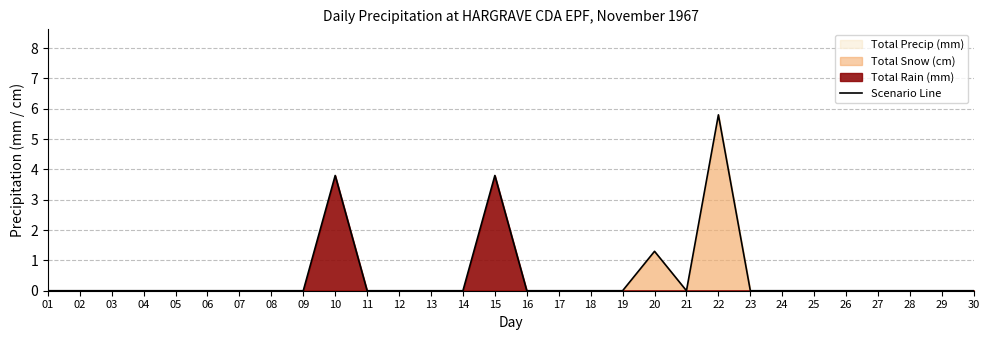

List the labels in order of value, largest first.

22, 10, 15, 20, 01, 02, 03, 04, 05, 06, 07, 08, 09, 11, 12, 13, 14, 16, 17, 18, 19, 21, 23, 24, 25, 26, 27, 28, 29, 30